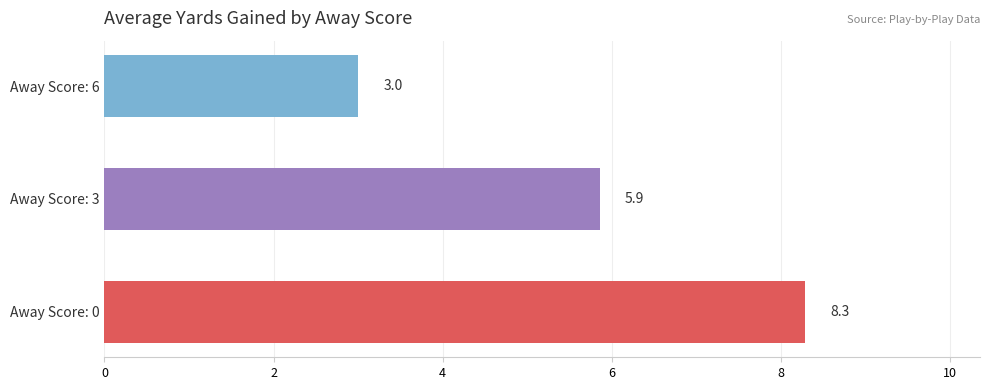

What is the sum of all values?

17.1